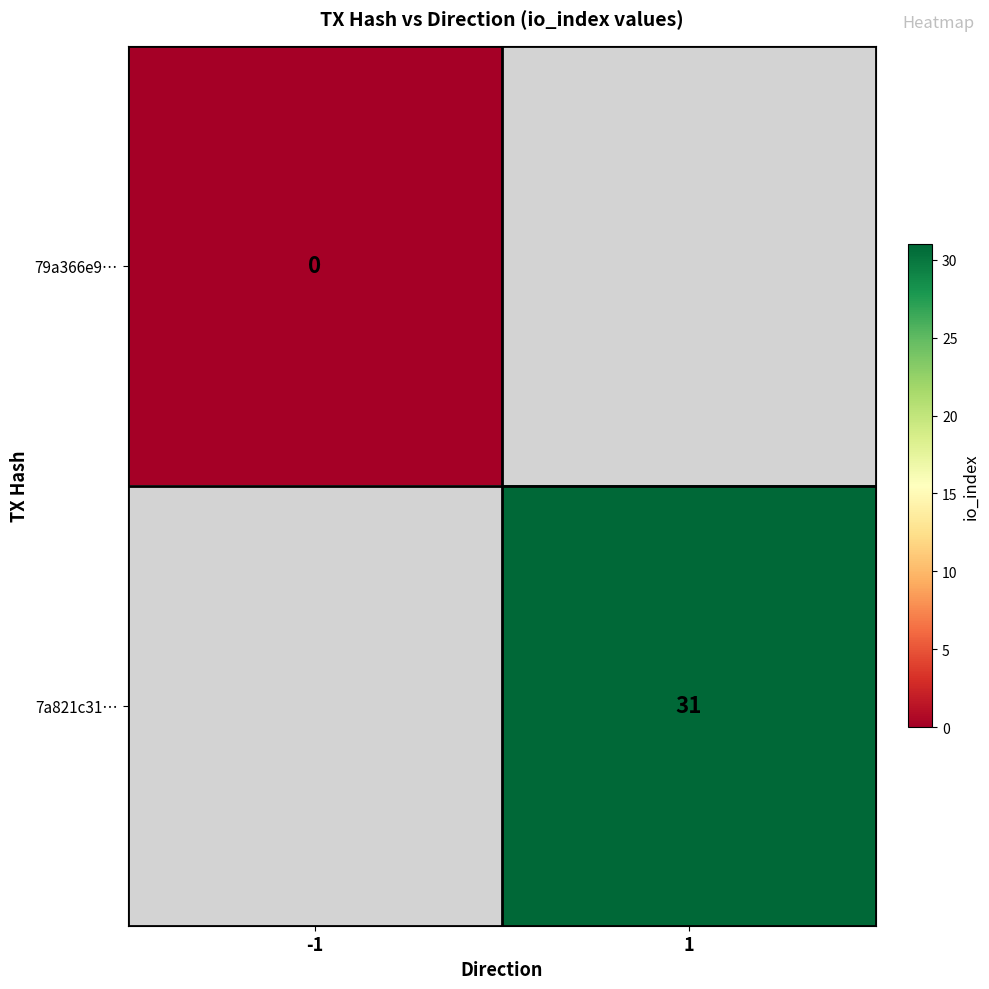

Is it true that 7a821c31… equals 7 at 1?

False